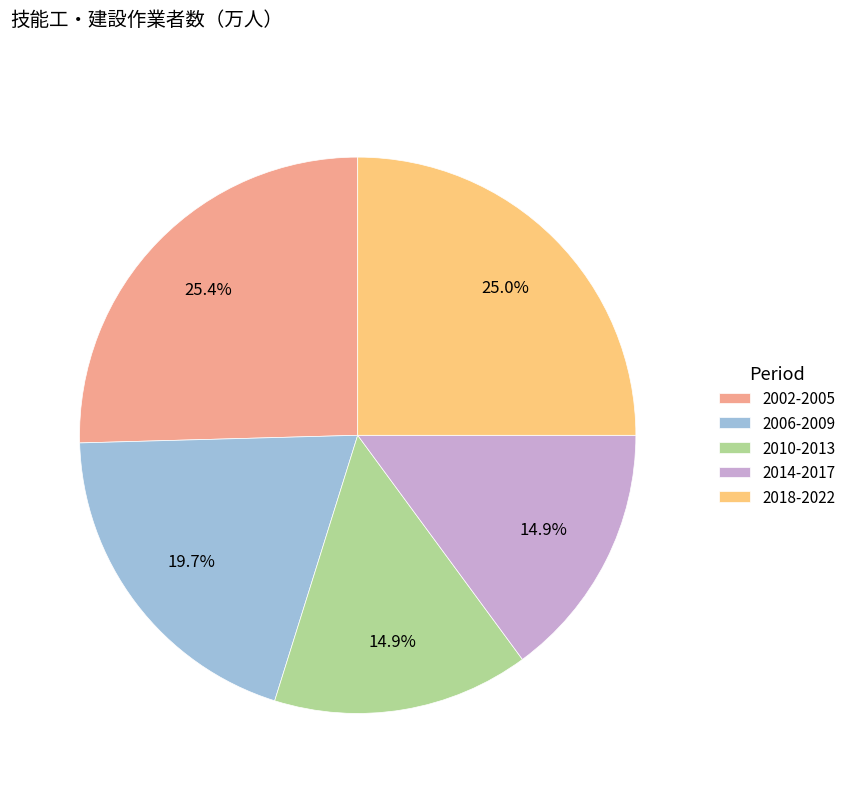

Between 2002-2005 and 2014-2017, which is larger?

2002-2005